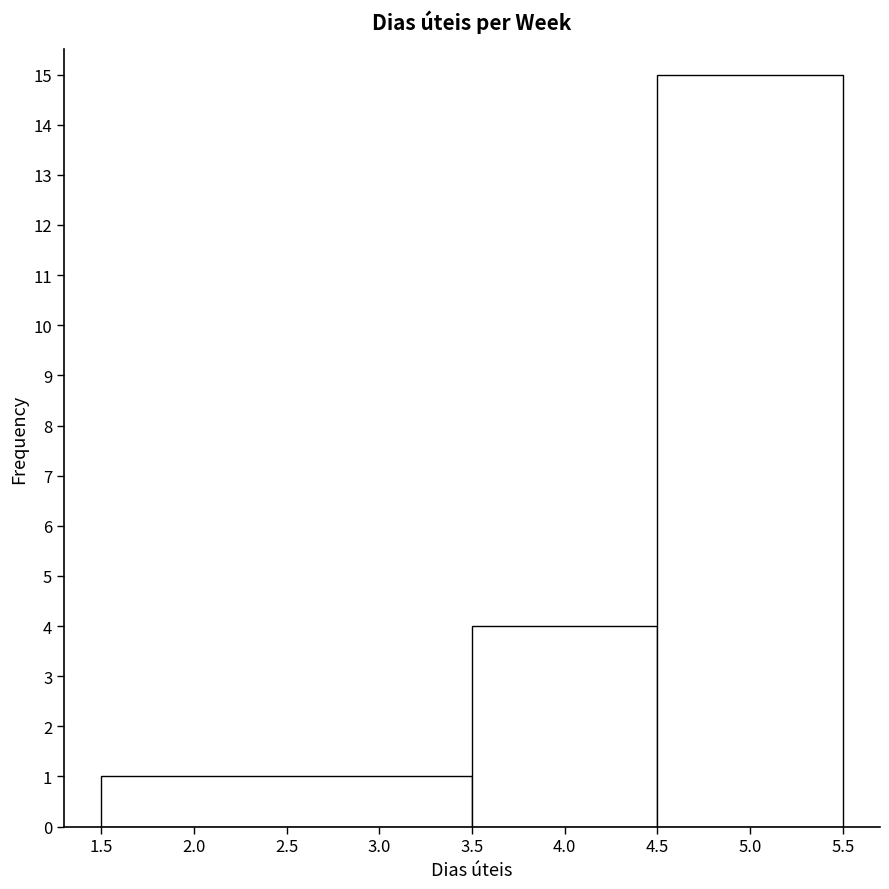

Over which range of the x-axis is the bar tallest?

4.5 to 5.5